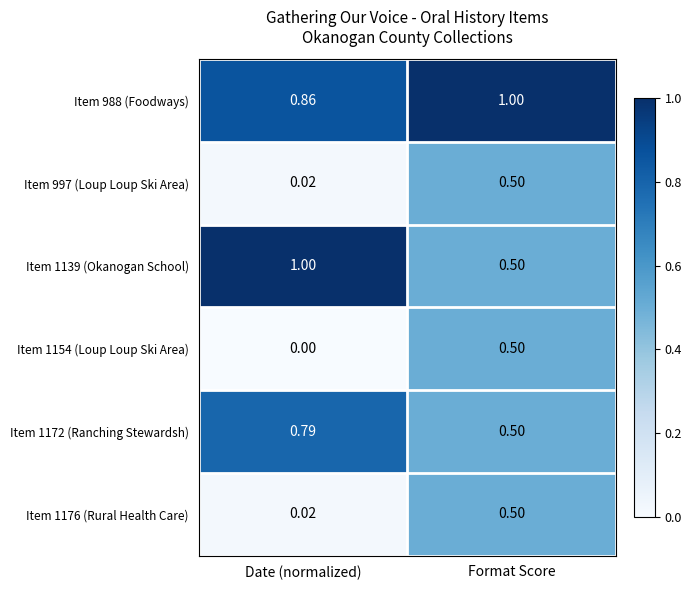

List the labels in order of Item 1154 (Loup Loup Ski Area) value, smallest first.

Date (normalized), Format Score